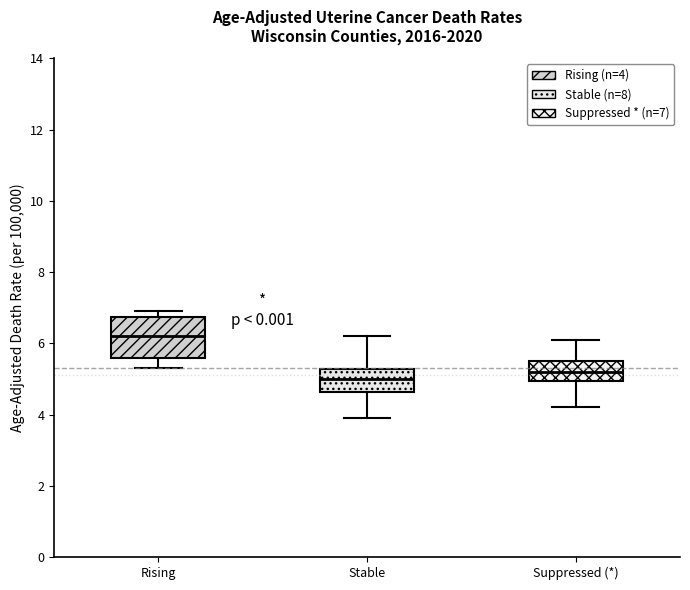

Reading left to right, transcribe this box plot: for each box, give where its median line is, the range the box spans, and where its two whiskers end, as read against the y-axis. The values are not printed on the chart, so give them approximately, as read against the axis.

Rising: median 6.2, box 5.6 to 6.8, whiskers 5.4 to 7.0
Stable: median 5.0, box 4.6 to 5.2, whiskers 4.0 to 6.2
Suppressed (*): median 5.2, box 5.0 to 5.6, whiskers 4.2 to 6.2